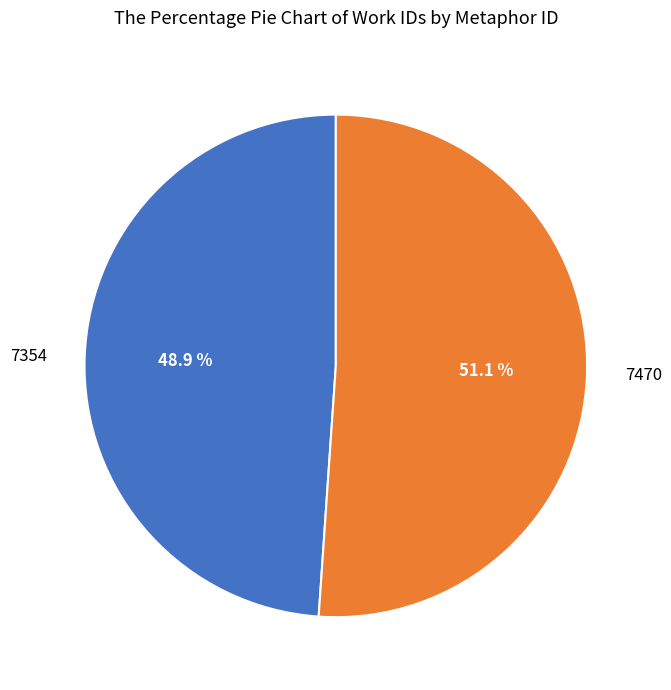

How many segments does this pie chart have?

2